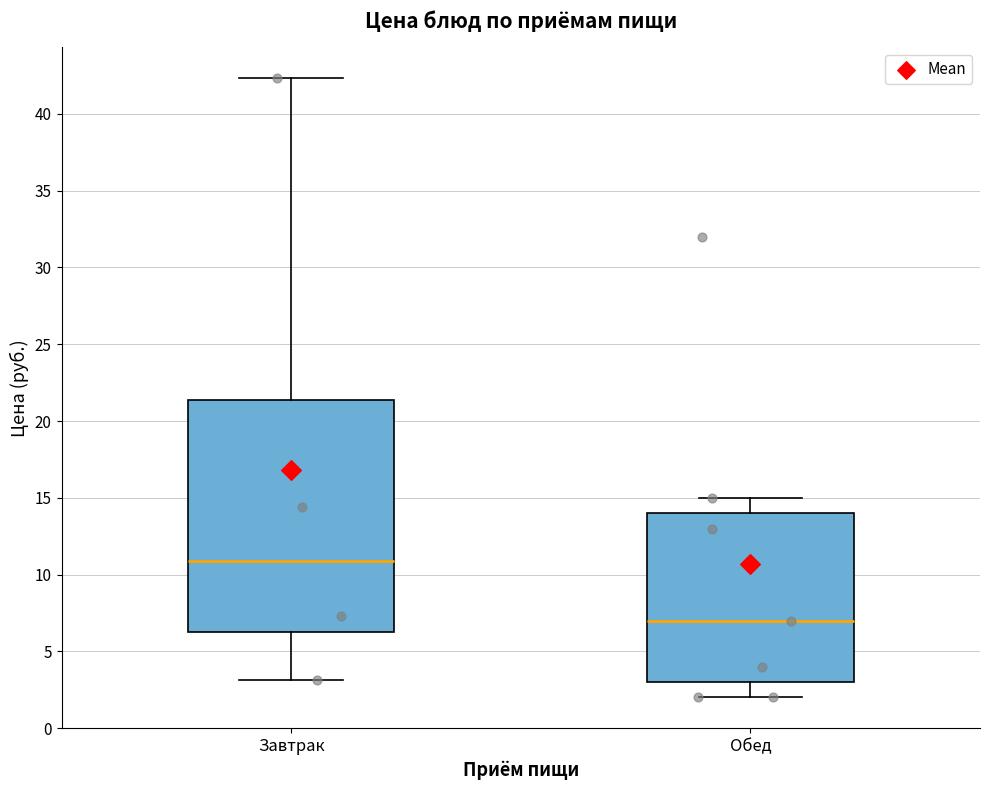

Where does the upper whisker of the box for Обед end on the y-axis? The values are not printed on the chart, so give them approximately, as read against the axis.

15.0